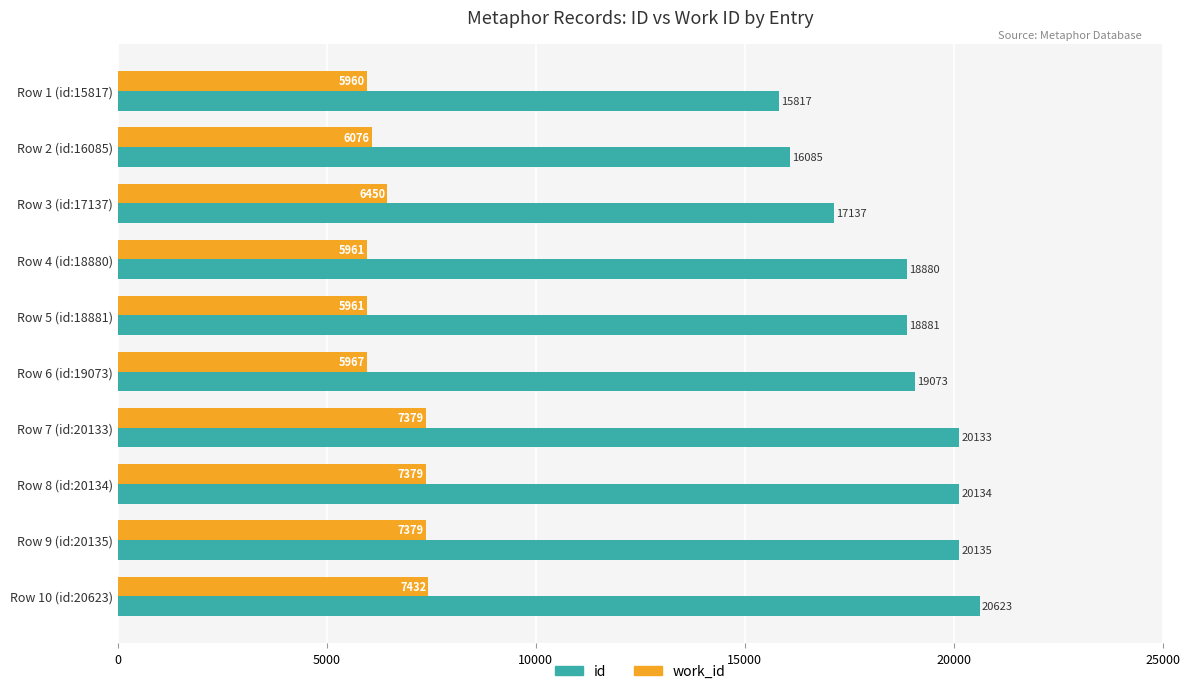

The value of work_id at Row 4 (id:18880) is 5961. True or false?

True